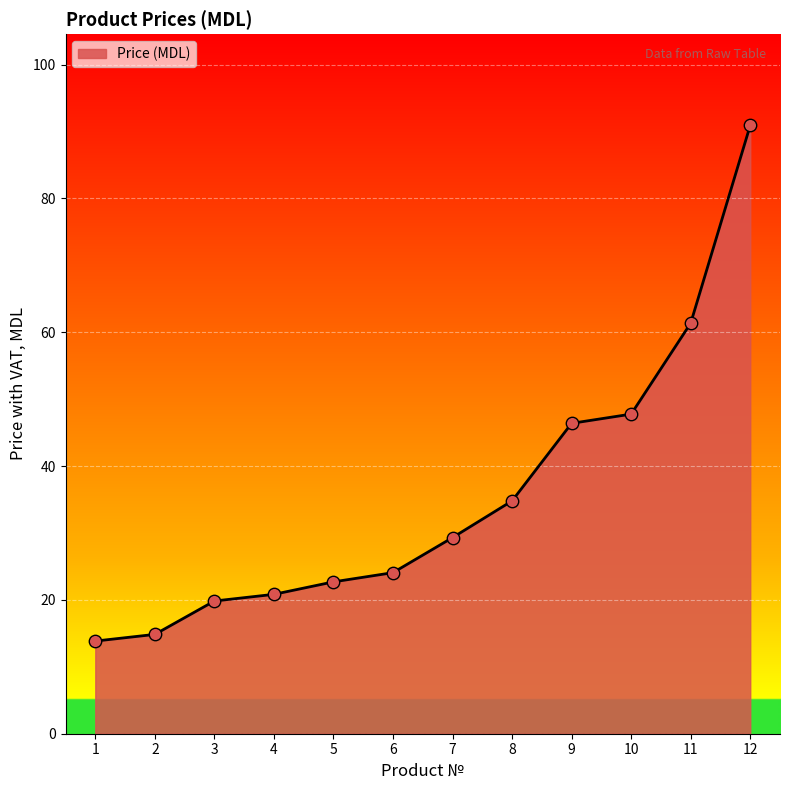

What is the change in value from 10 to 11?

+13.6